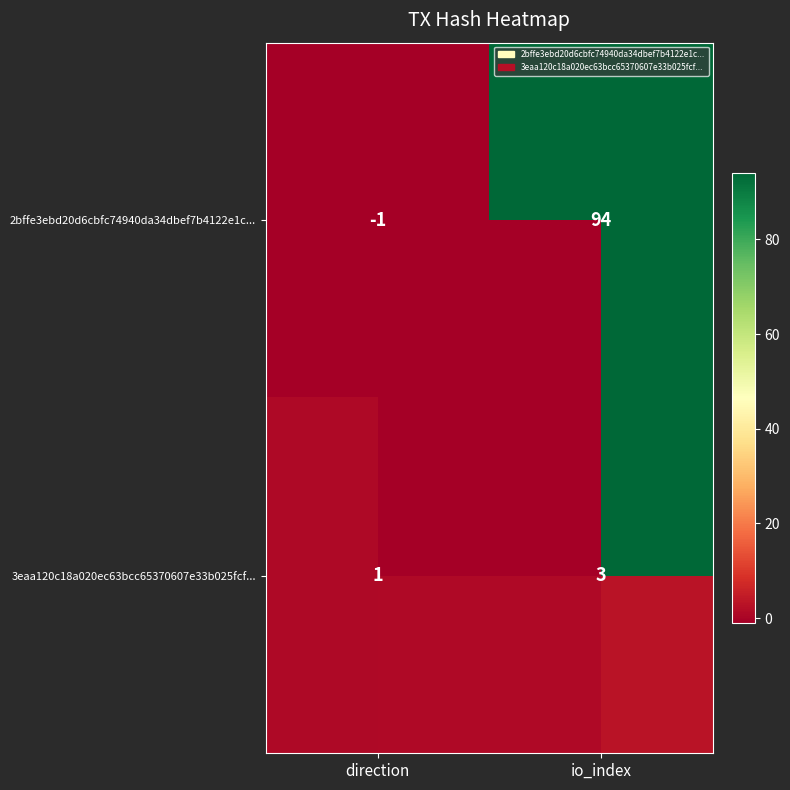

List the series in order of their overall mean, highest first.

2bffe3ebd20d6cbfc74940da34dbef7b4122e1c..., 3eaa120c18a020ec63bcc65370607e33b025fcf...